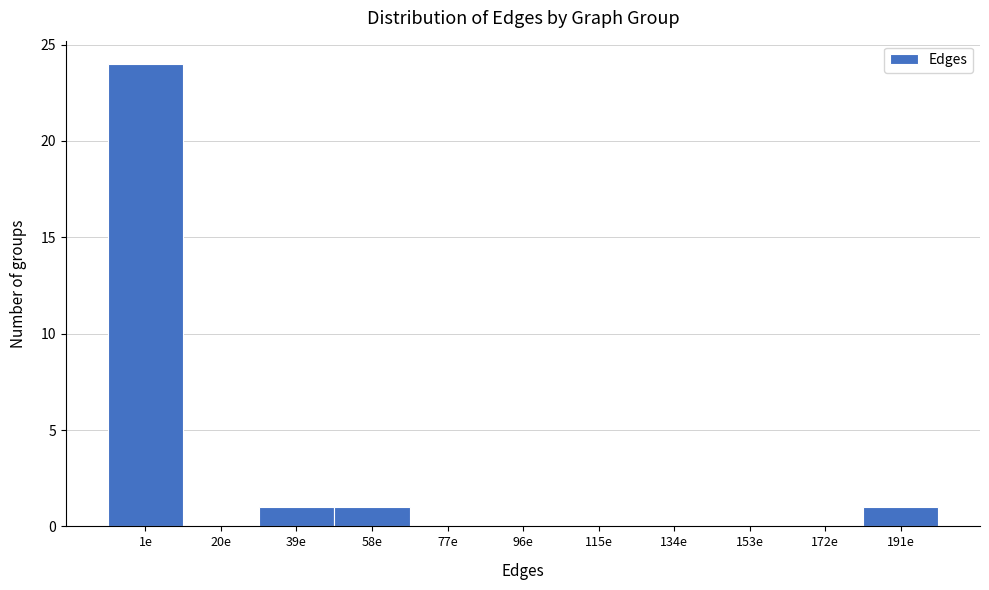

Reading left to right, extract all data points from this chart.

1e=24	20e=0	39e=1	58e=1	77e=0	96e=0	115e=0	134e=0	153e=0	172e=0	191e=1